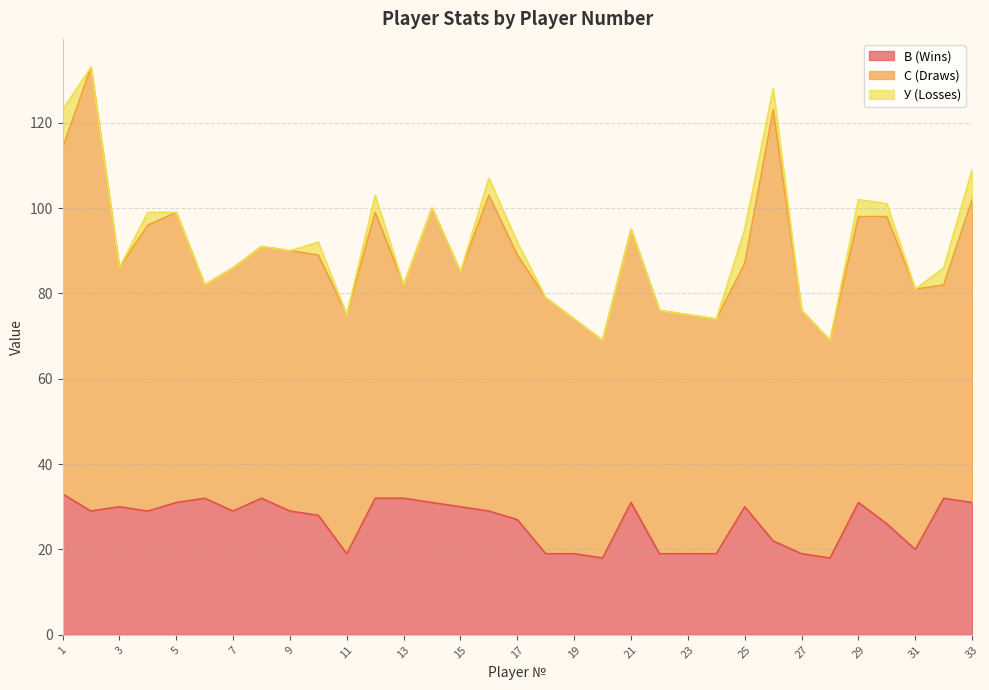

How many interior local peaks does the С (Draws) series have?

8